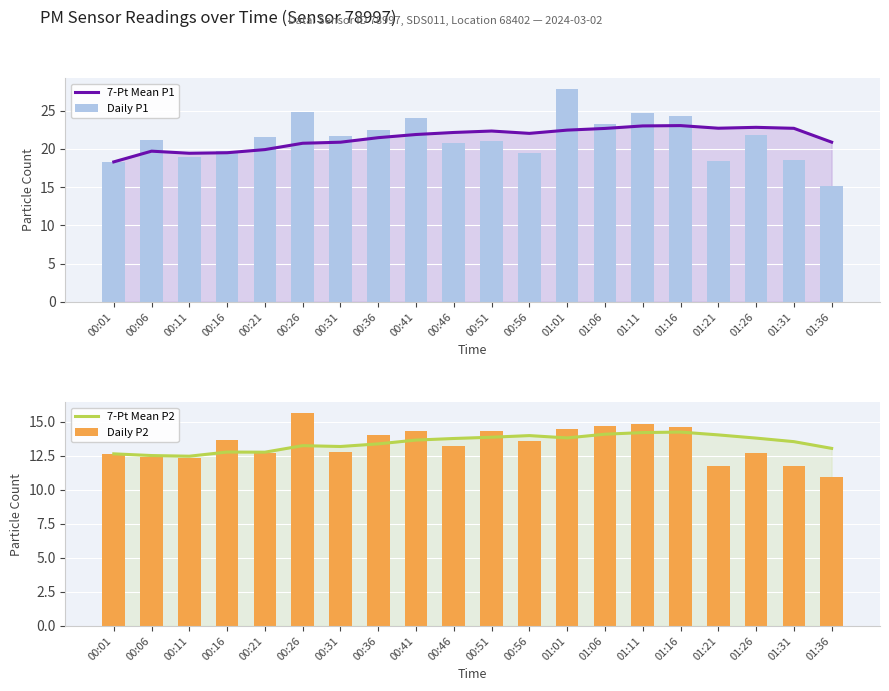

Which series has the largest total across all categories?

7-Pt Mean P1